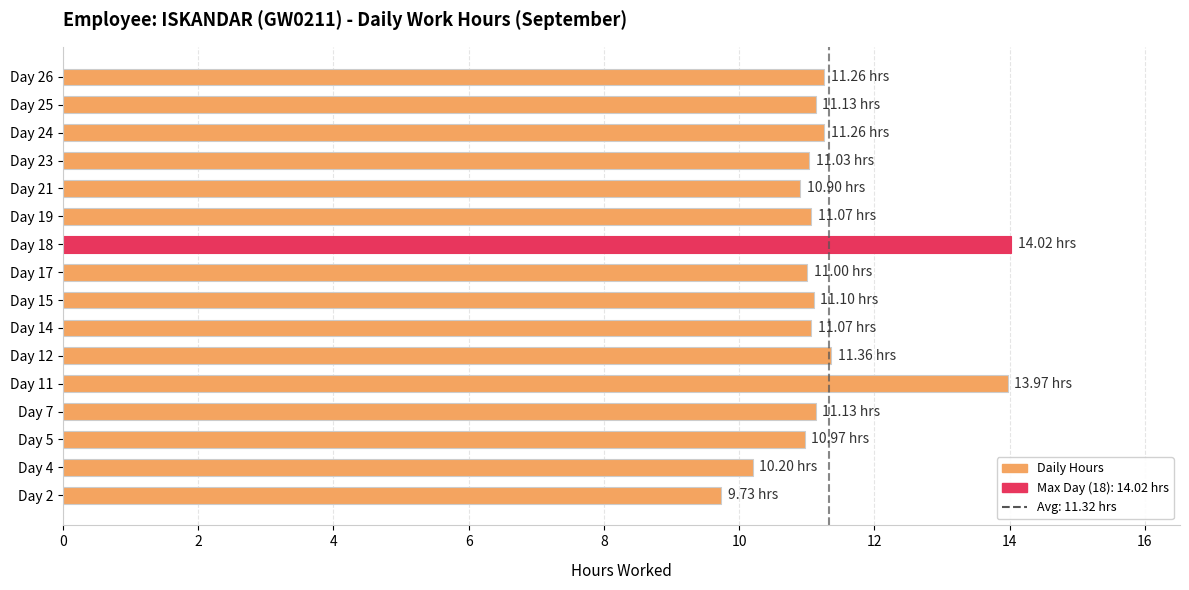

What is the change in value from Day 4 to Day 18?

+3.8